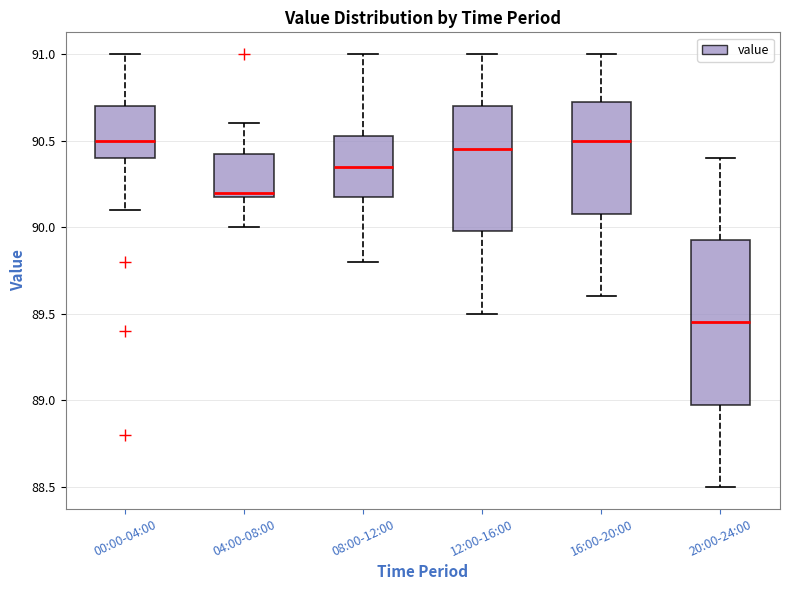

Comparing the boxes themselves (not the whiskers), which one is the tallest?

20:00-24:00